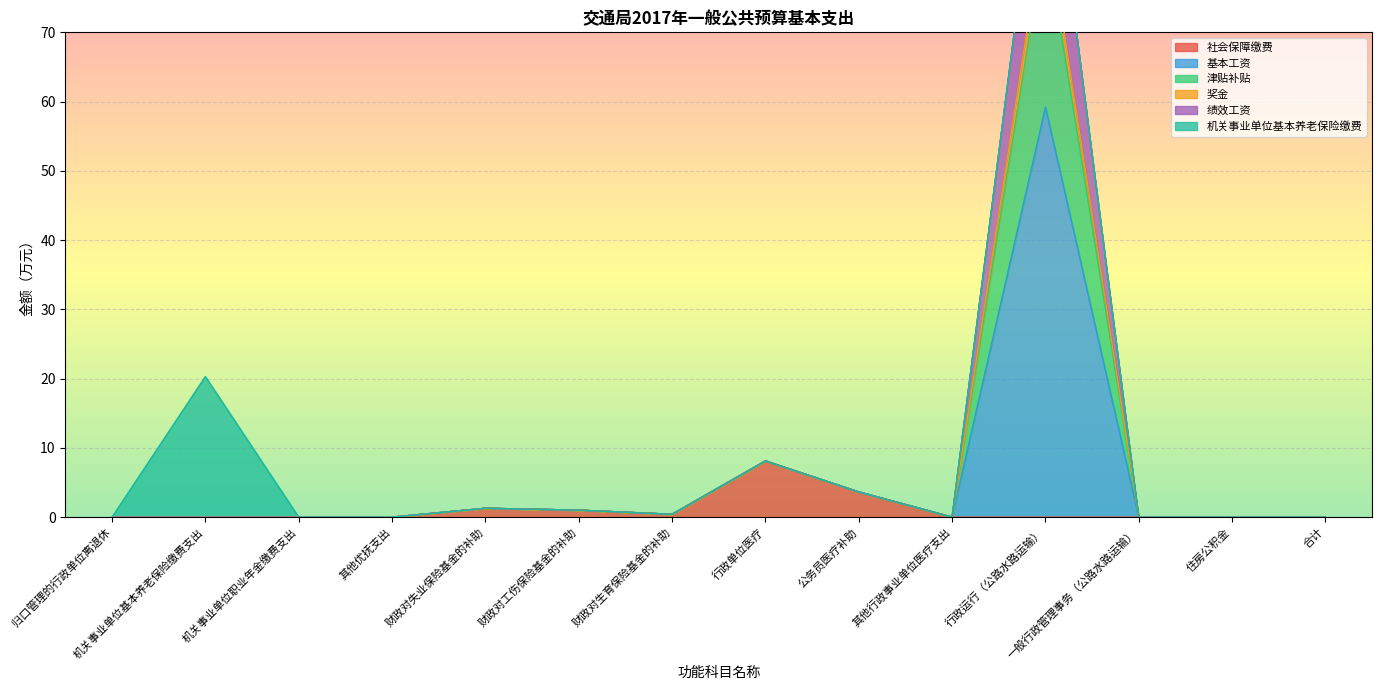

What position from the right is 机关事业单位职业年金缴费支出?

12